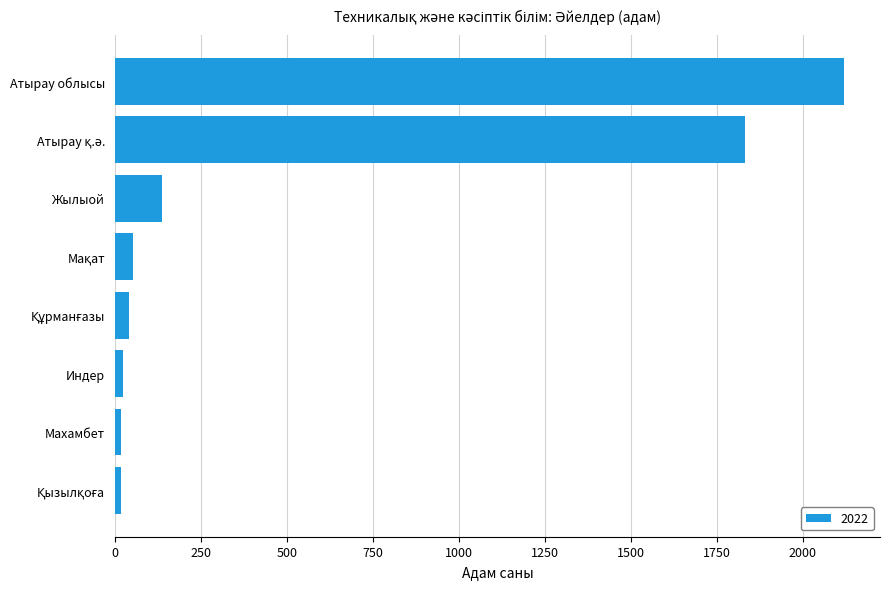

True or false: the data shows 49 at Жылыой.

False